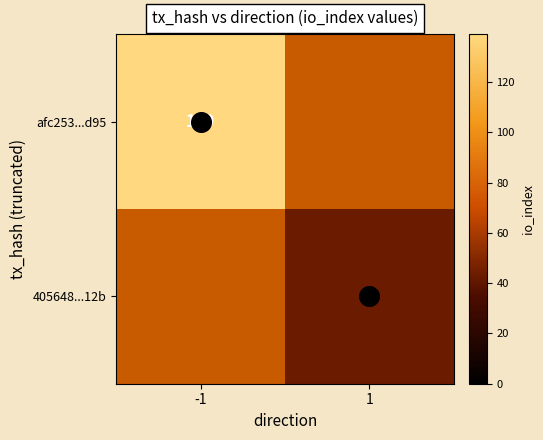

Which series has the widest spread of values?

afc253...d95